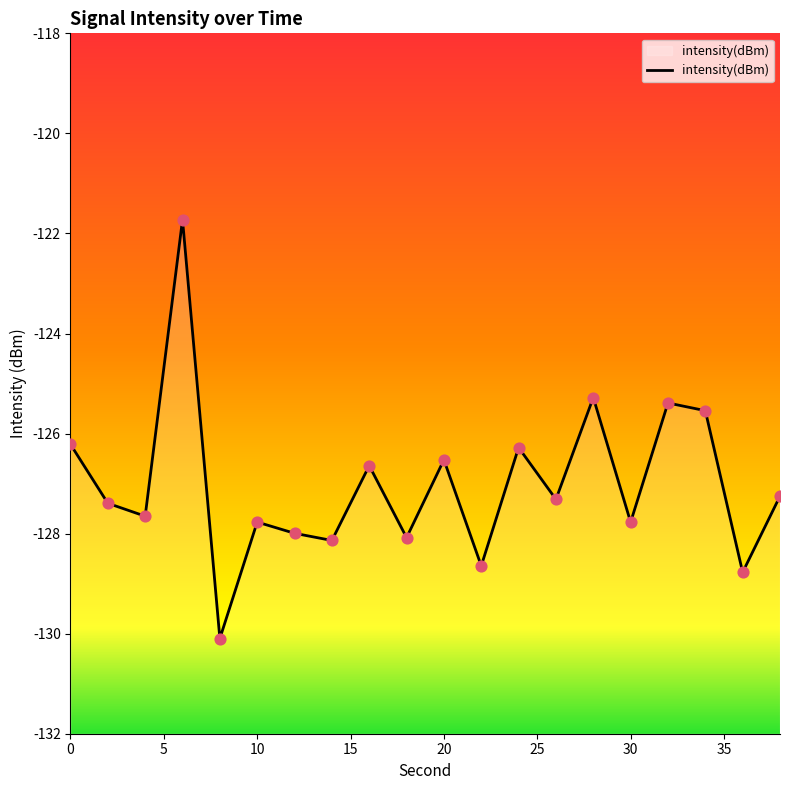

Between 38 and 14, which is larger?

38